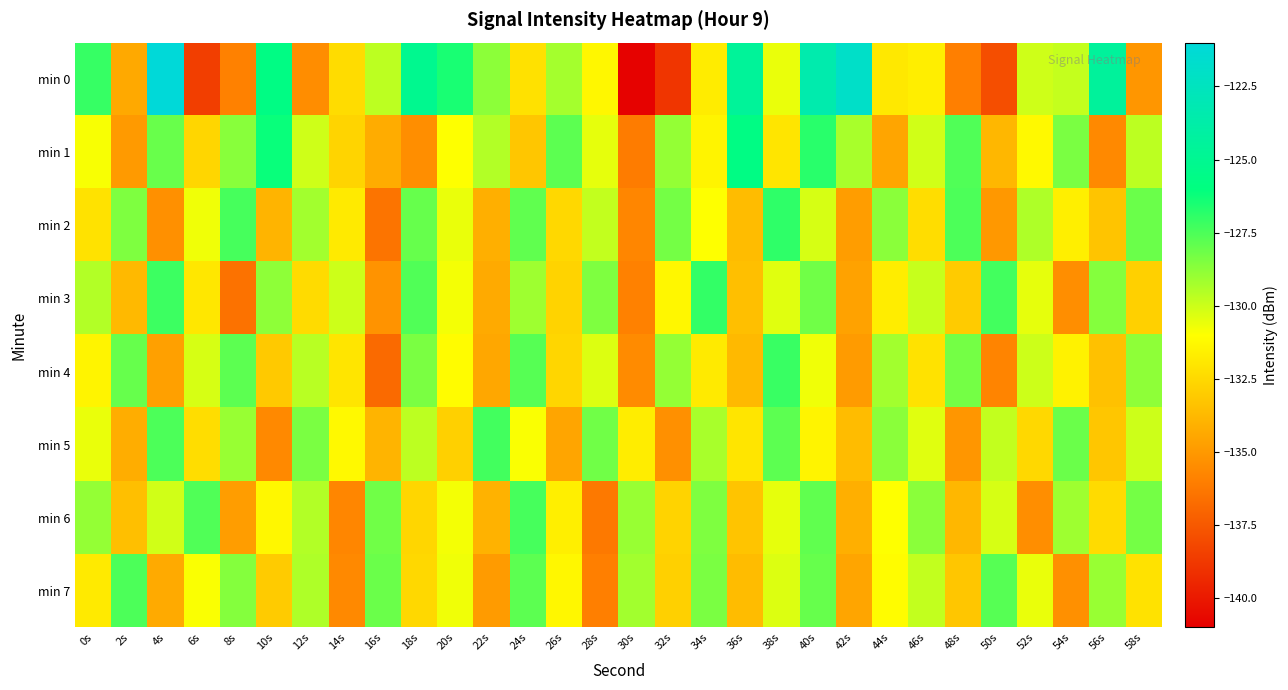

What is the minimum value shown in the chart?

-140.9